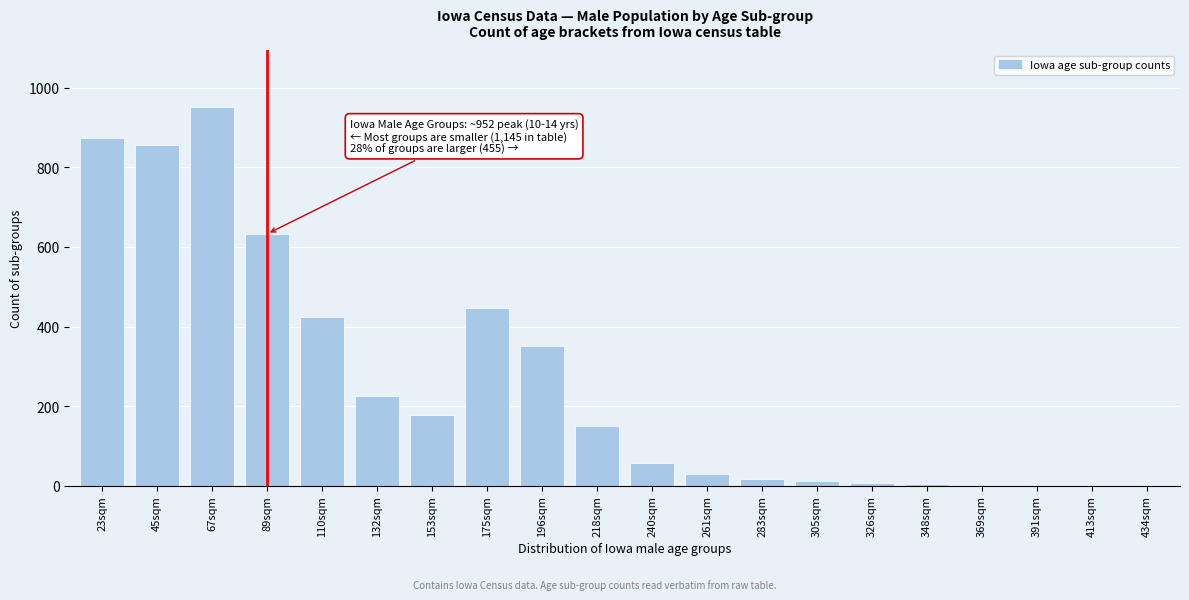

The chart shows a value of 633 at 89sqm. True or false?

True